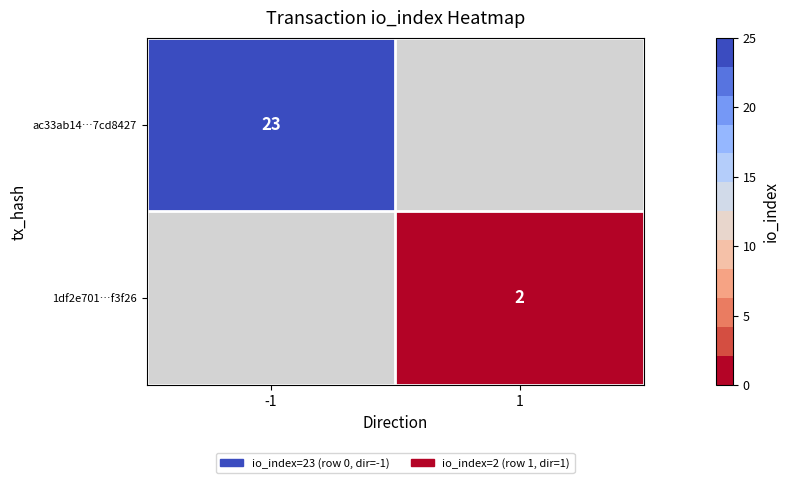

True or false: ac33ab14…7cd8427 has a value of 37 at -1.

False